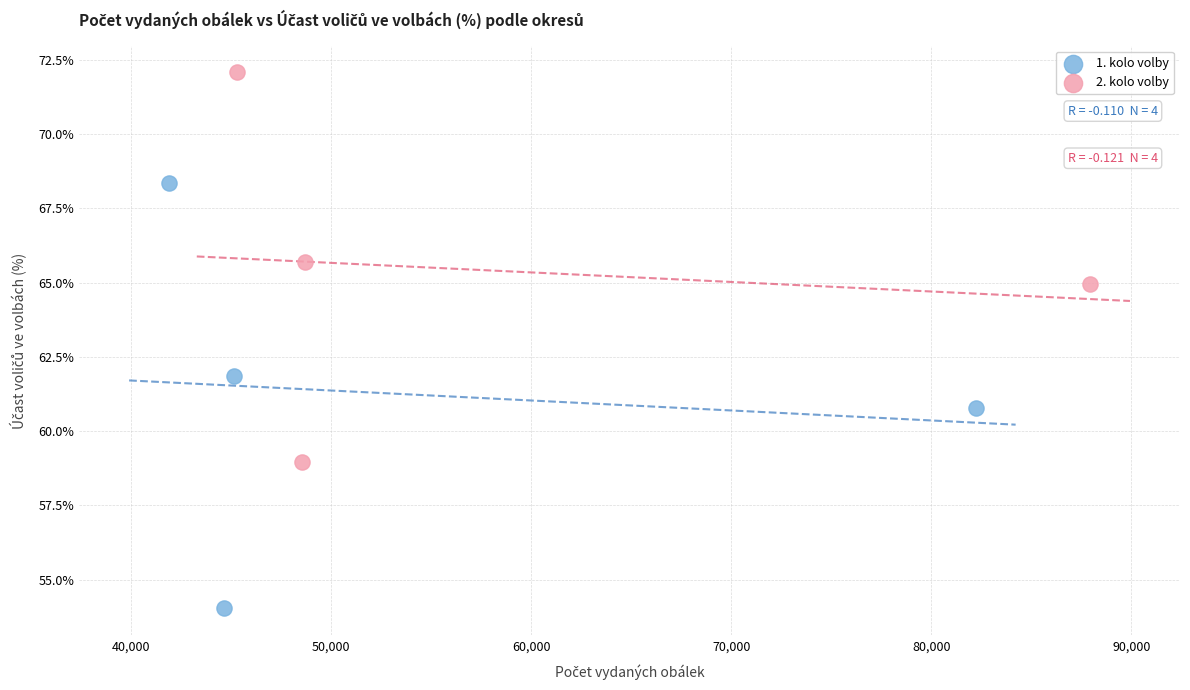

What are all the series names shown in the legend?

1. kolo volby, 2. kolo volby